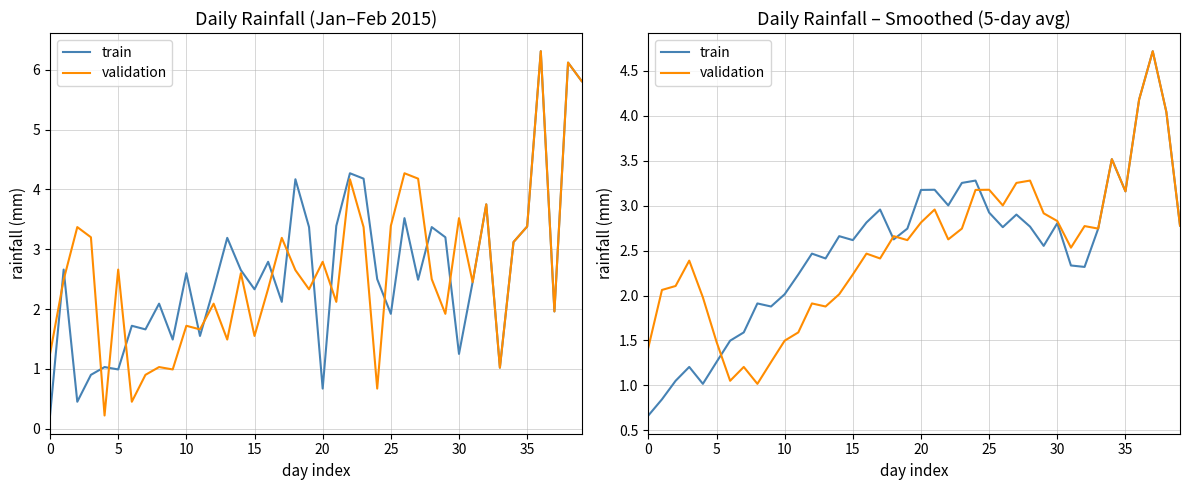

Does the chart have visible grid lines?

Yes